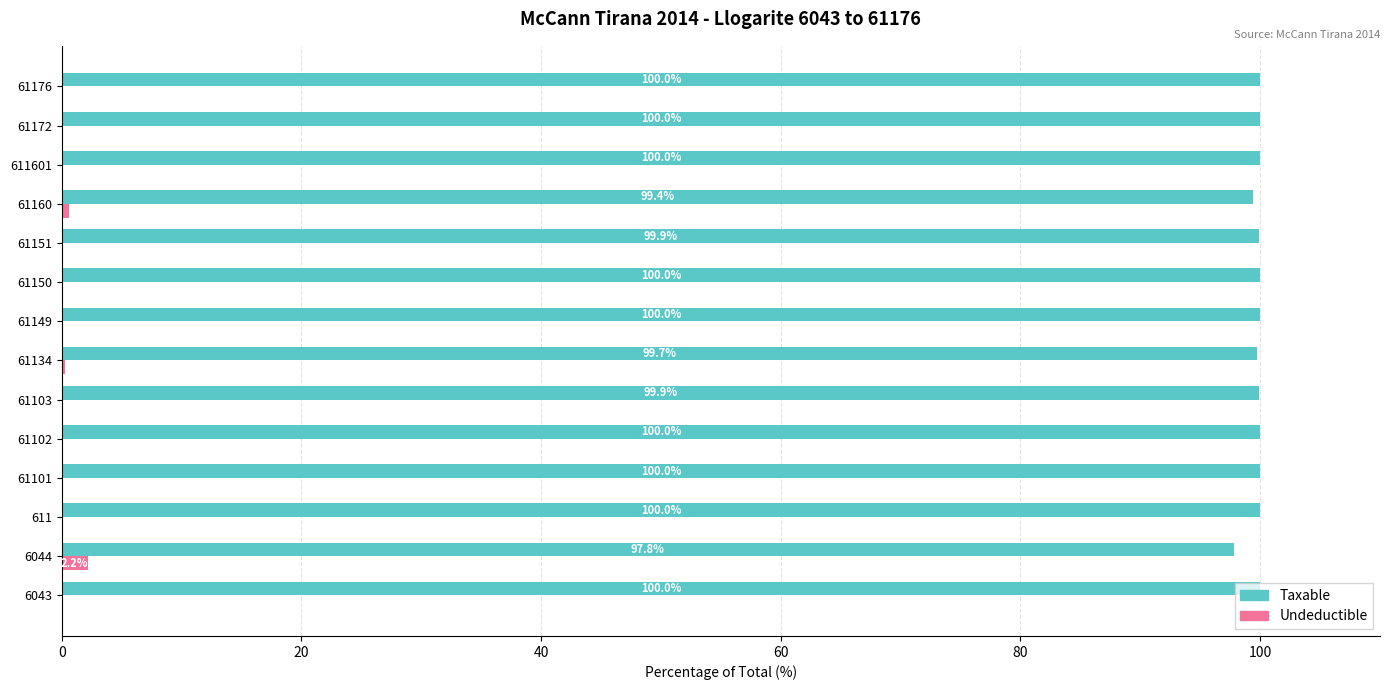

What is the maximum value for Undeductible?

2.2